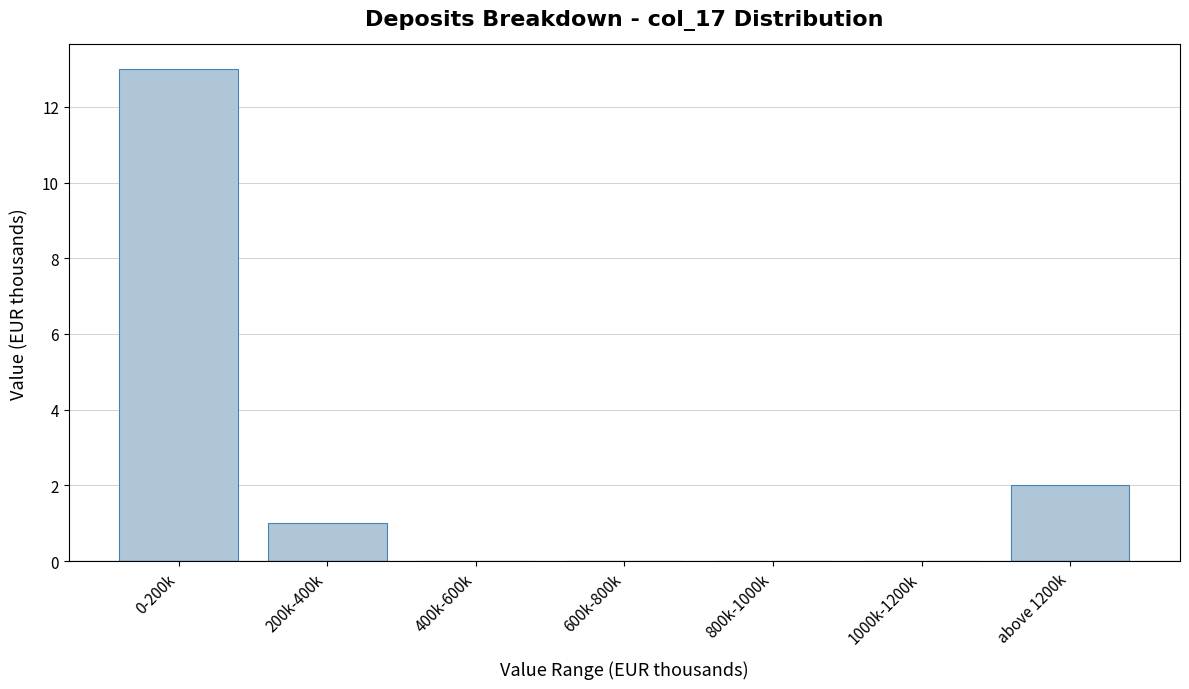

Reading left to right, extract all data points from this chart.

0-200k=13	200k-400k=1	400k-600k=0	600k-800k=0	800k-1000k=0	1000k-1200k=0	above 1200k=2